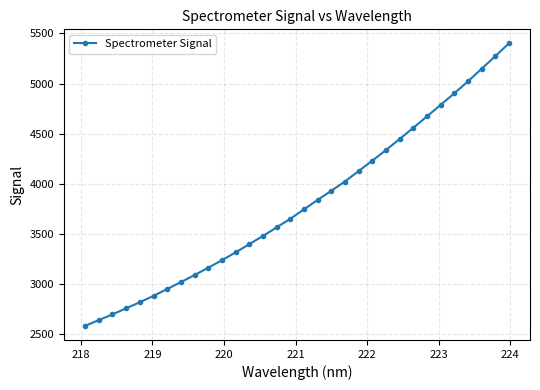

What is the difference between the maximum and minimum values?

2815.4